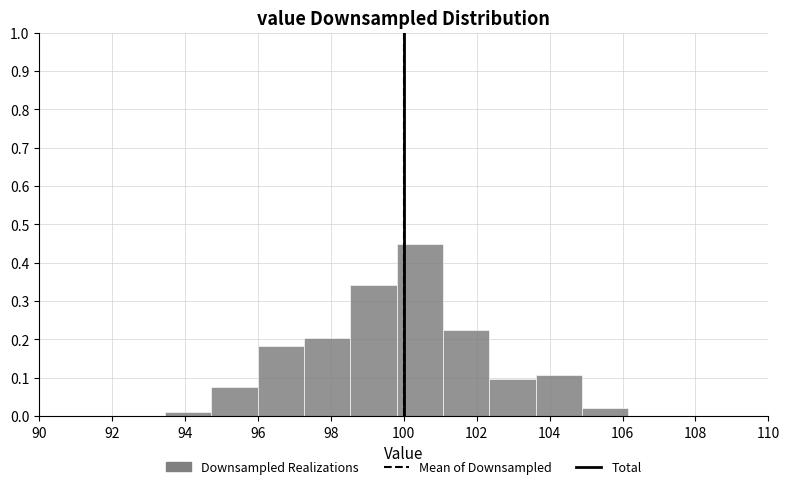

Reading left to right, list every bar in this chart as the range it spans on the x-axis followed by its height. Neither the bar edges nor the heights are printed on the chart, so give them approximately, as read against the axes.

93.4 to 94.8: 0.01
94.8 to 96.0: 0.08
96.0 to 97.2: 0.18
97.2 to 98.6: 0.20
98.6 to 99.8: 0.34
99.8 to 101.0: 0.45
101.0 to 102.4: 0.23
102.4 to 103.6: 0.10
103.6 to 104.8: 0.11
104.8 to 106.2: 0.02